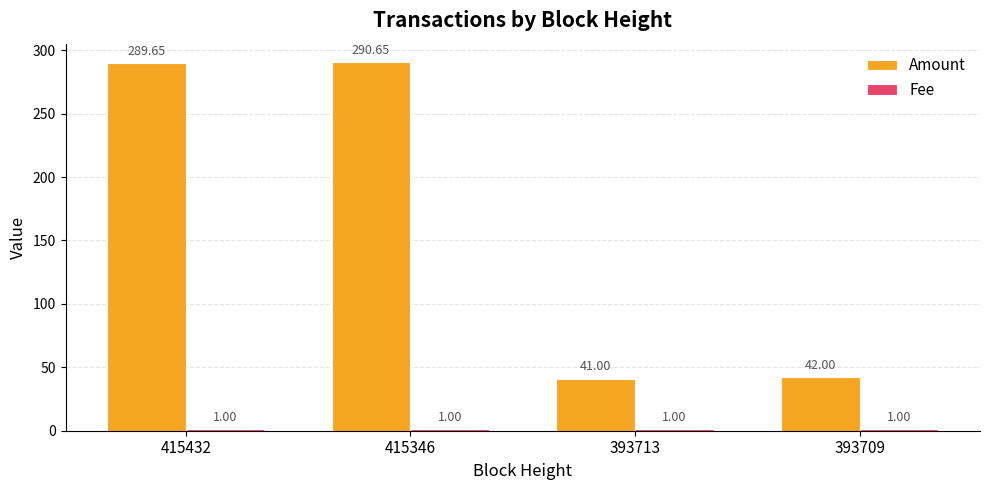

How many values in the Amount series exceed 289?

2